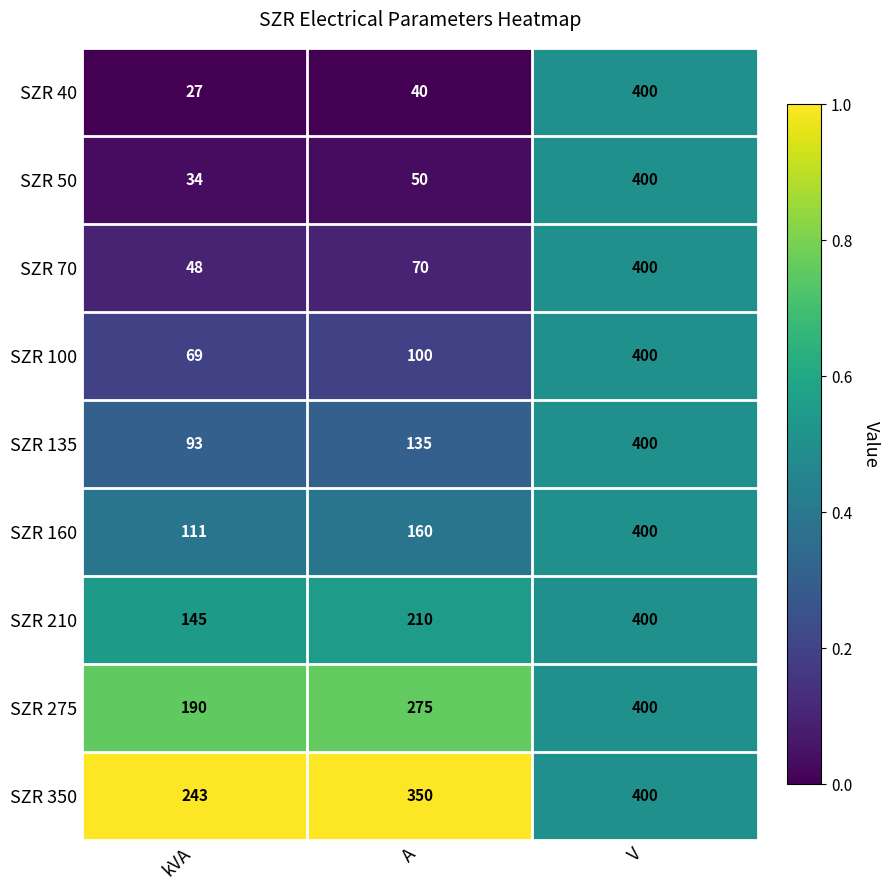

Is the value of SZR 100 at kVA greater than the value of SZR 350 at A?

No